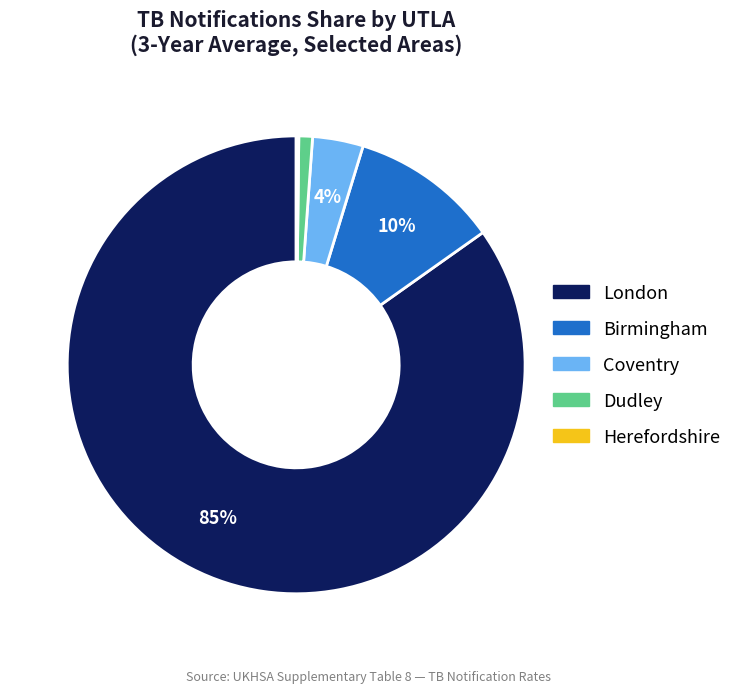

Do Coventry and London together represent more than half of the pie?

Yes